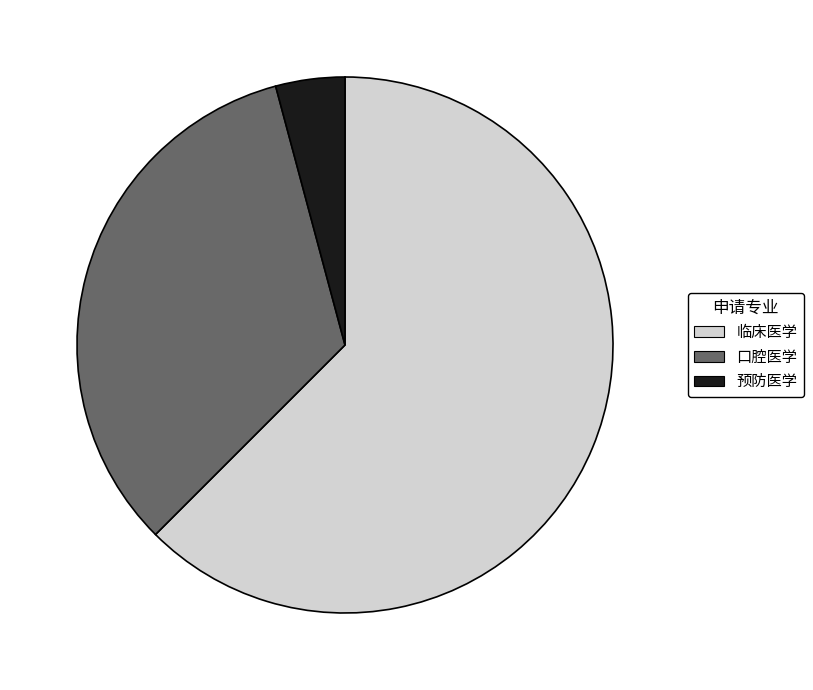

What is the majority slice?

临床医学